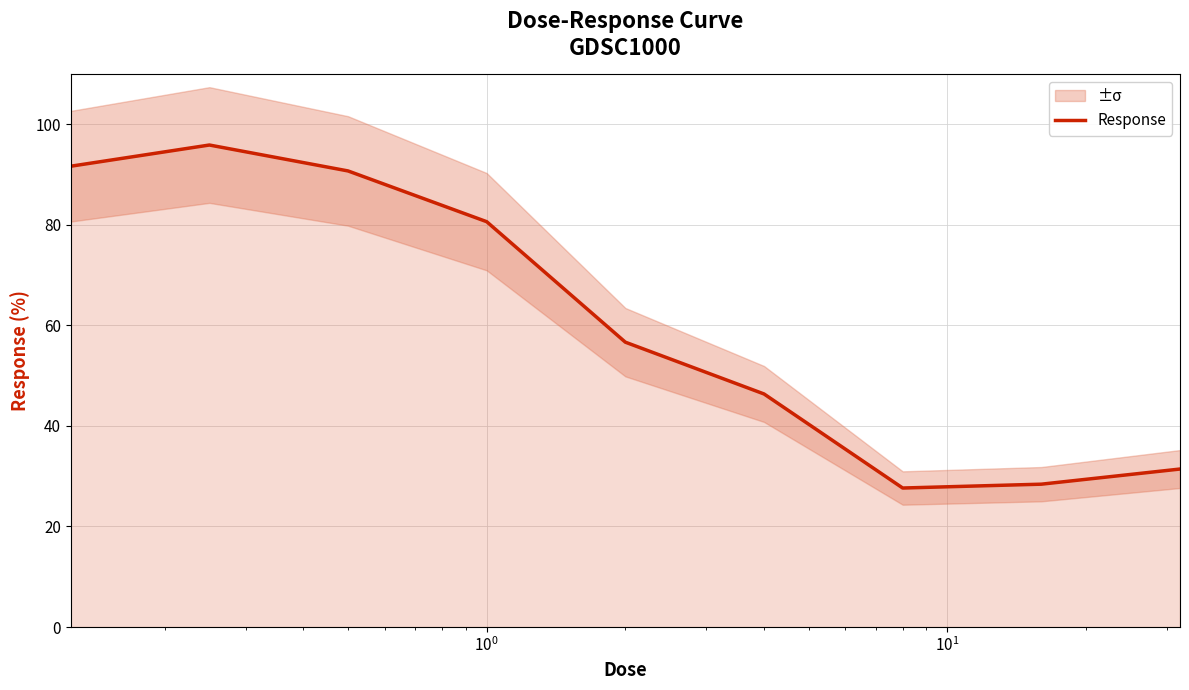

How many values are below 56?

4